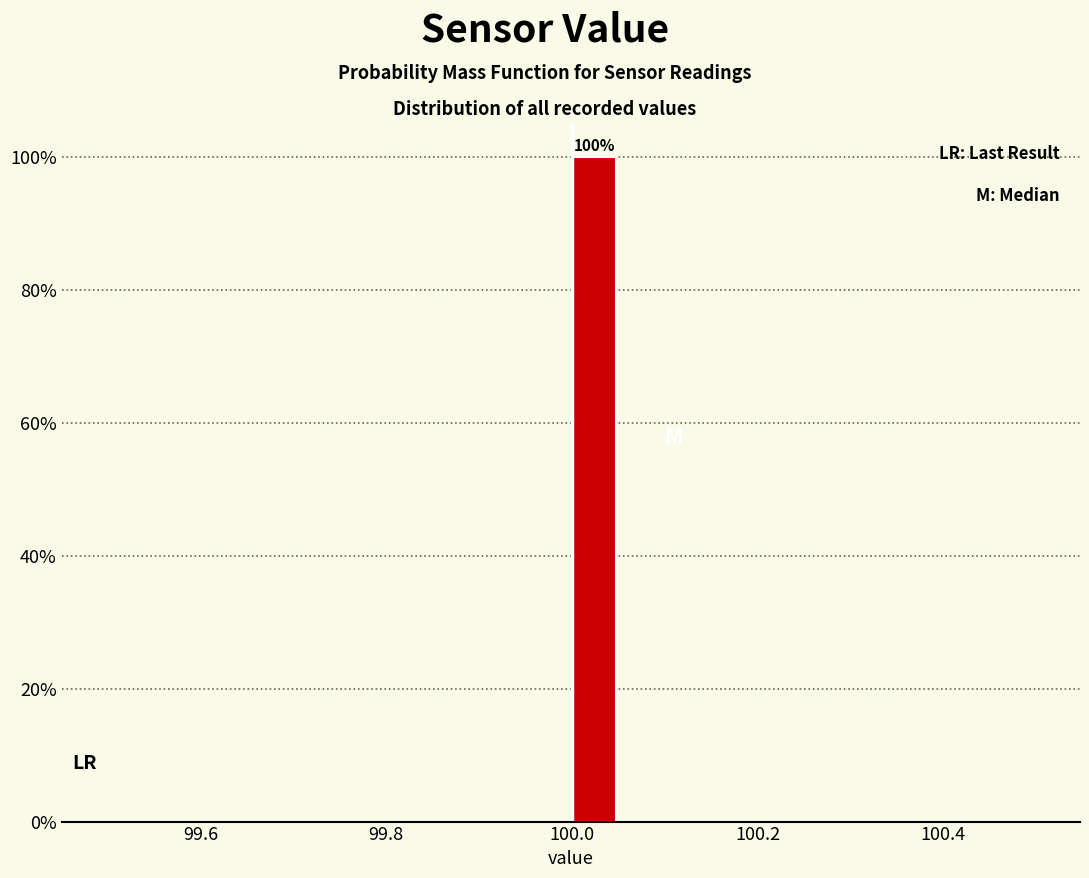

Read against the x-axis, roughly where is the centre of the tallest bar?

100.02